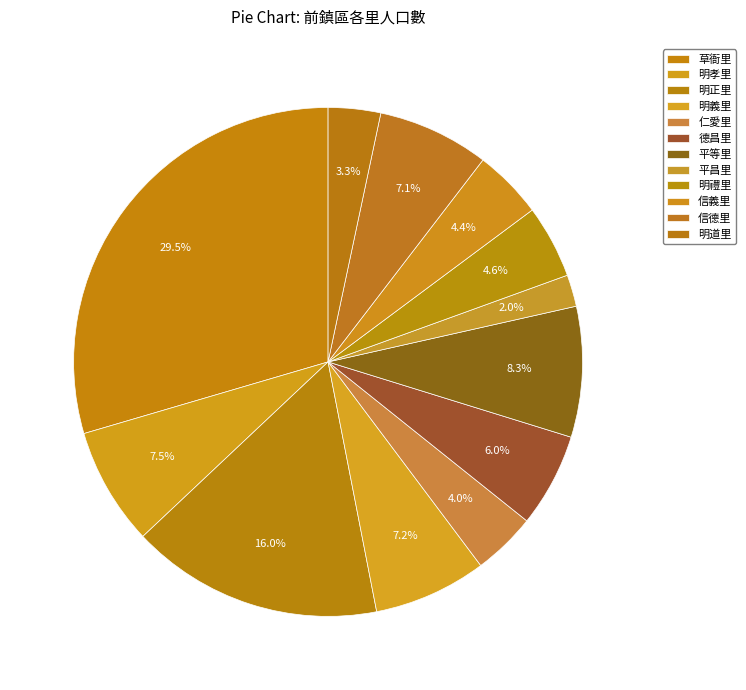

Between 明禮里 and 明孝里, which is larger?

明孝里